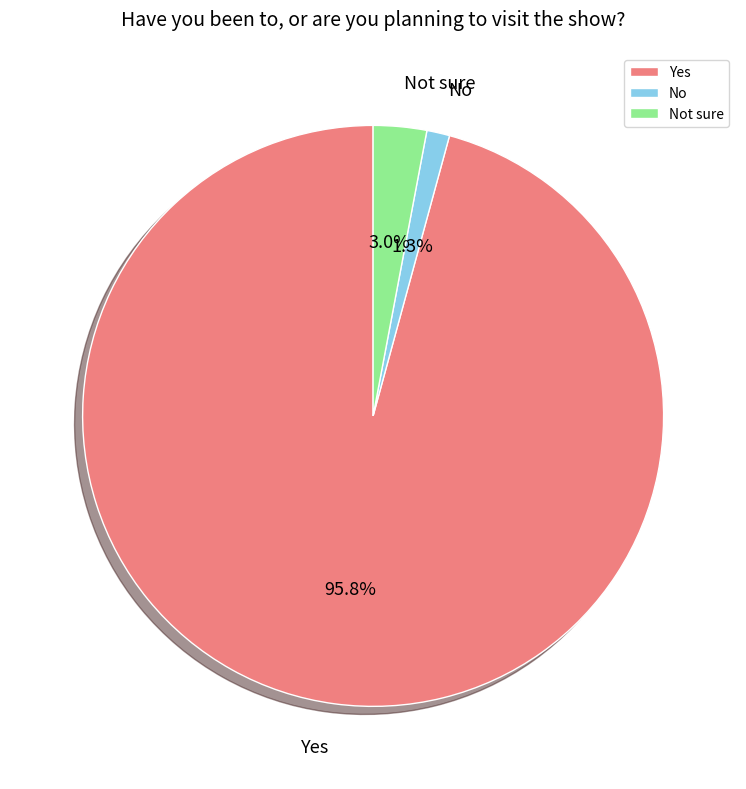

What percentage is the Yes slice, to the nearest percent?

96%